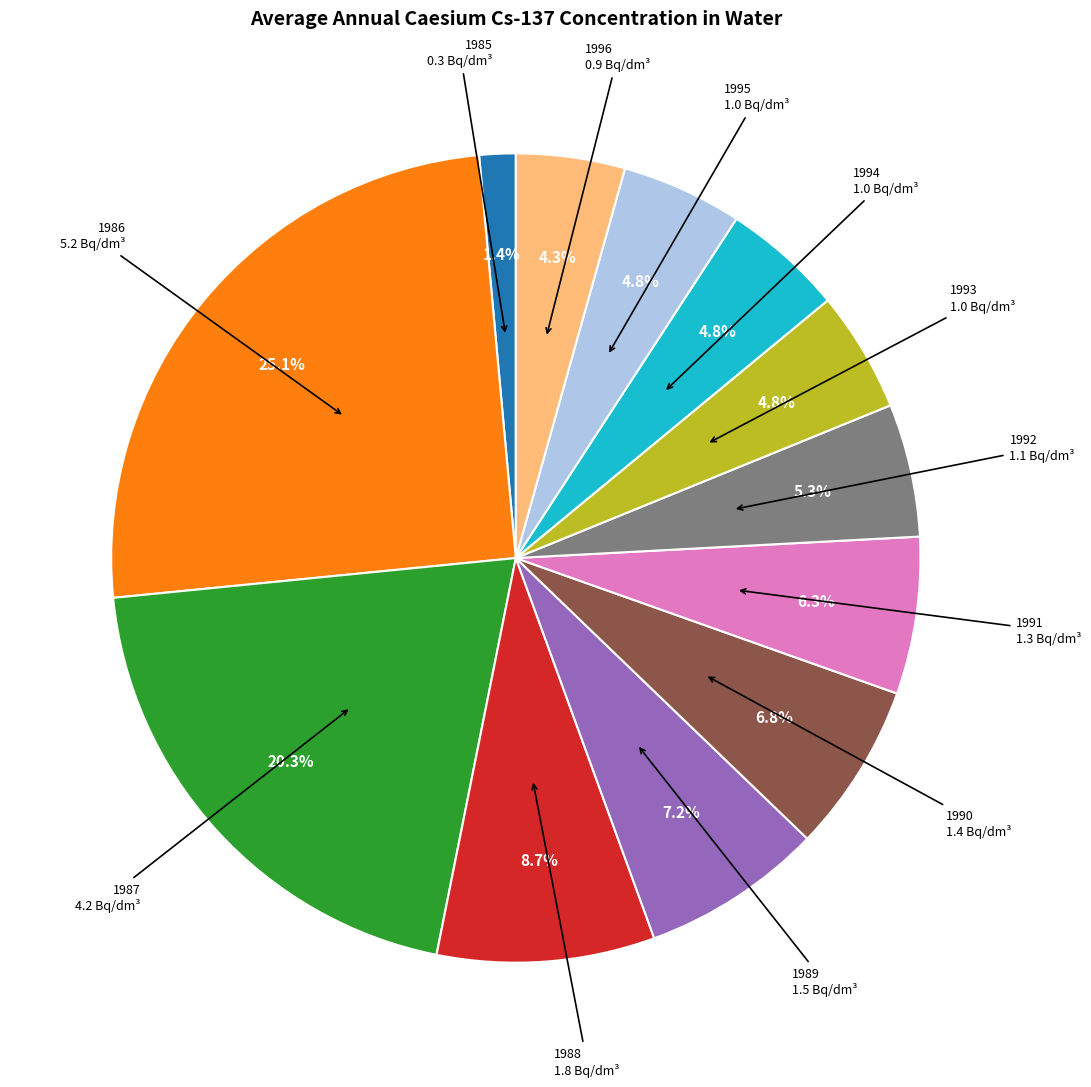

Is there a majority slice in this chart?

No